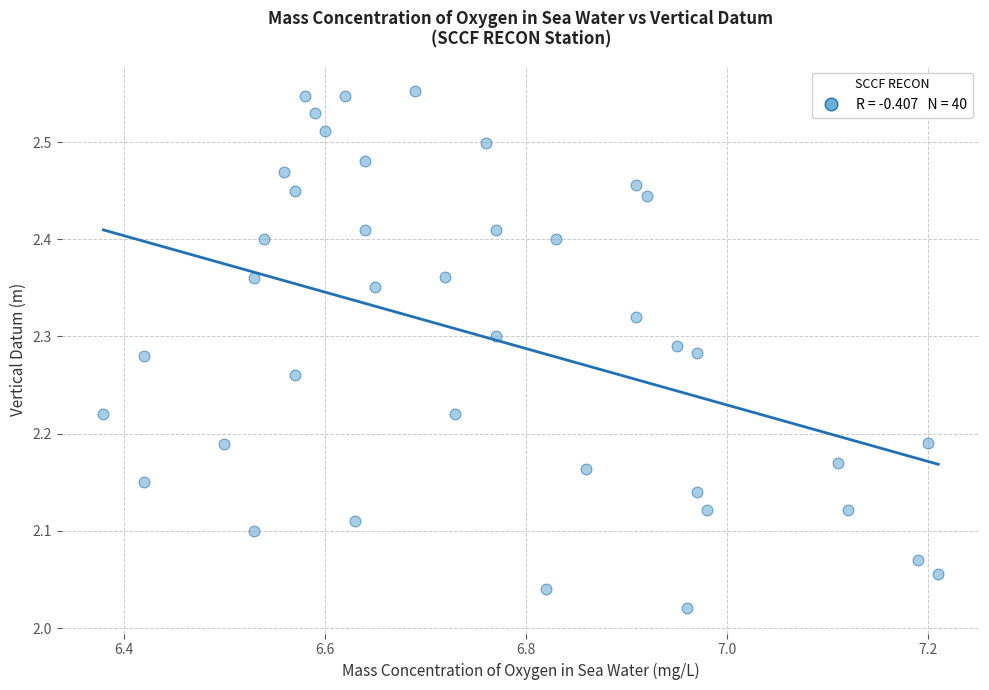

What is the range of X values (max minus min)?

0.8